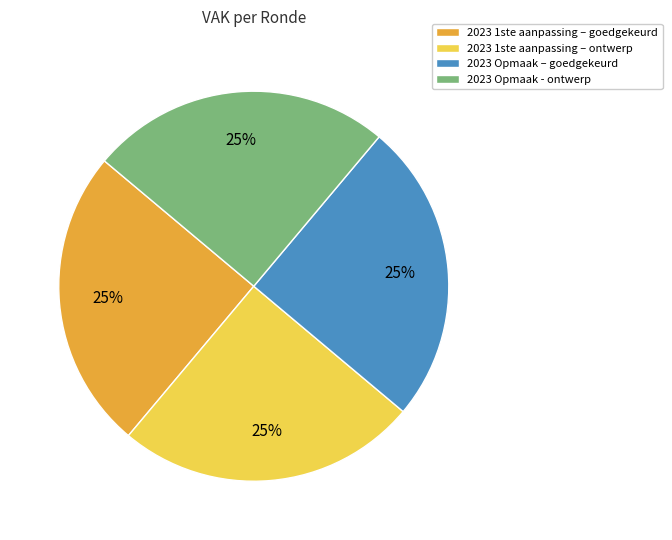

To the nearest percent, what percentage of the pie is 2023 1ste aanpassing – ontwerp?

25%